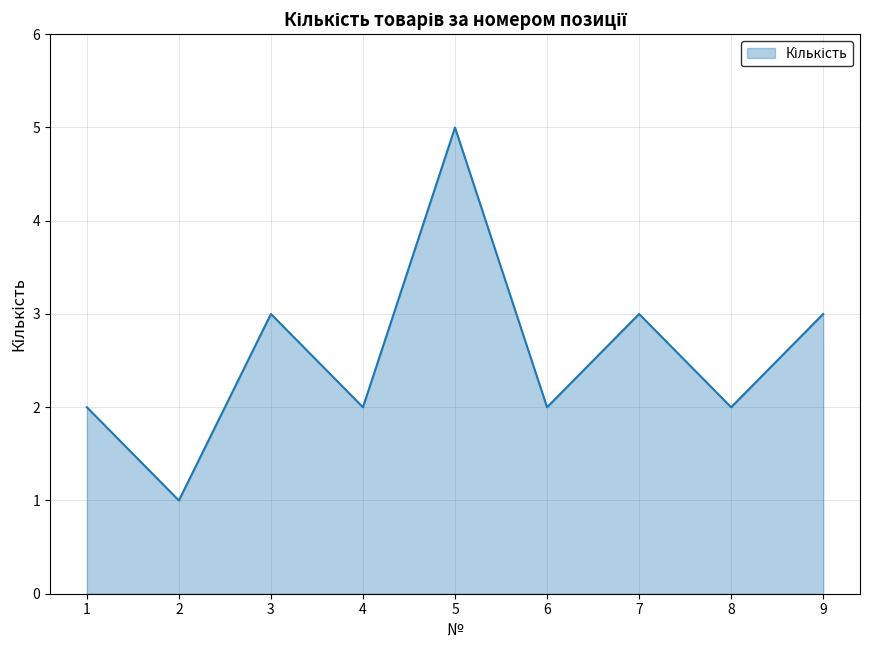

At which category does the chart reach its peak across all series?

5